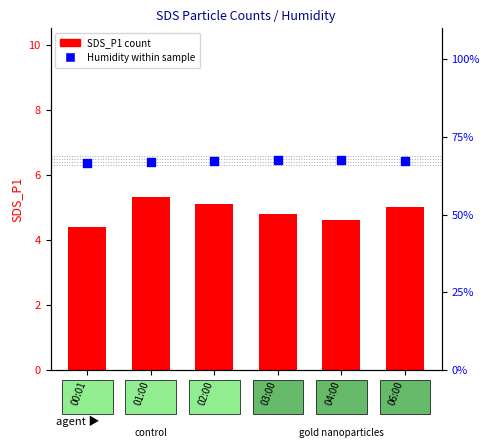

At how many categories does at least one series exceed 39?

6